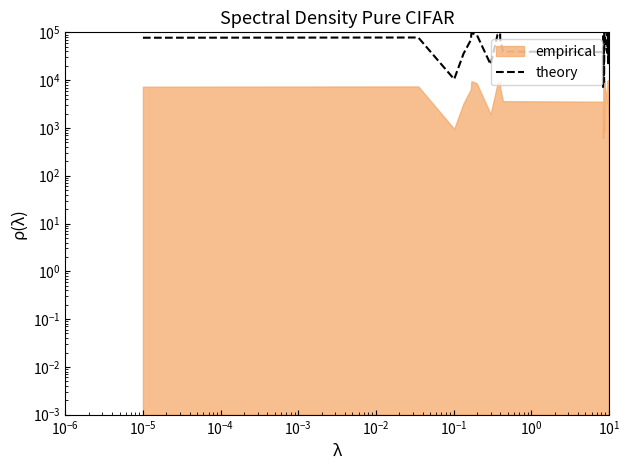

True or false: the data has more than 2 interior local peaks.

True